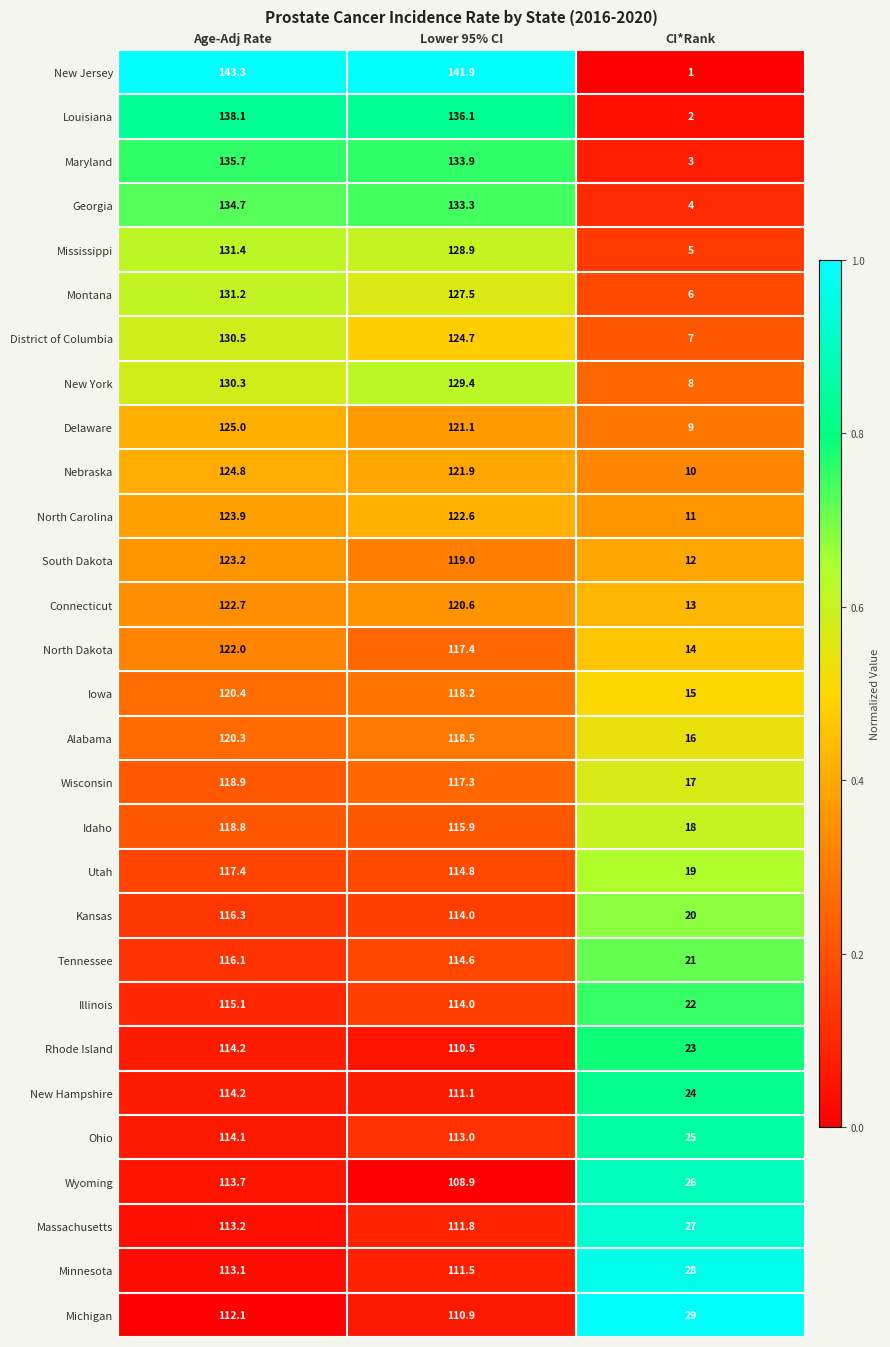

At which category is the sum across all series the highest?

Age-Adj Rate